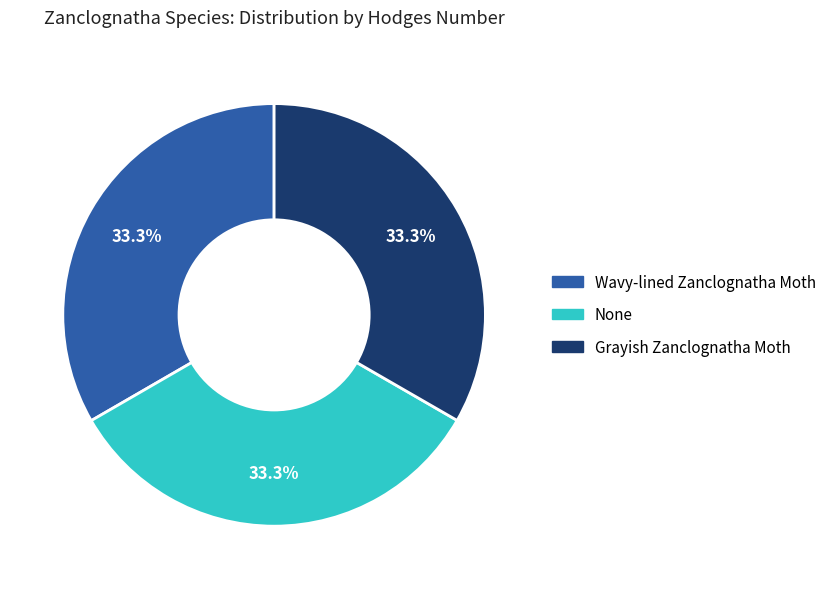

Is the sum of None and Grayish Zanclognatha Moth greater than half?

Yes